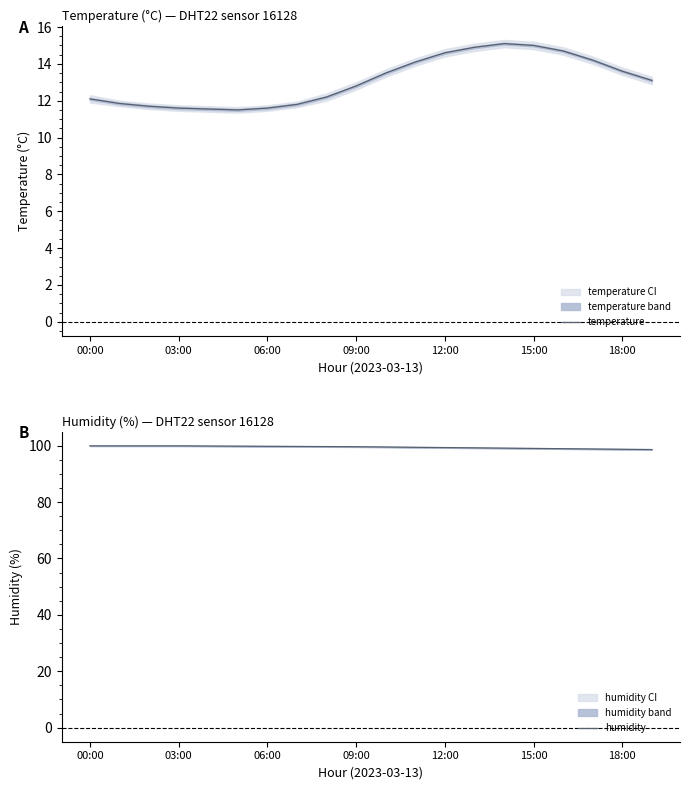

Reading left to right, extract all data points from this chart.

temperature: 12.1	11.8	11.7	11.6	11.6	11.5	11.6	11.8	12.2	12.8	13.5	14.1	14.6	14.9	15.1	15.0	14.7	14.2	13.6	13.1
humidity: 99.9	99.9	99.9	99.9	99.8	99.8	99.8	99.7	99.7	99.6	99.5	99.4	99.3	99.2	99.1	99.0	98.9	98.8	98.7	98.6